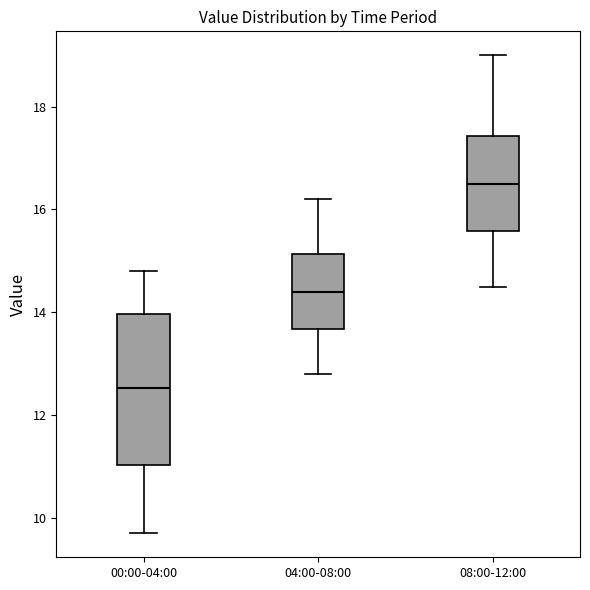

Which box has the lowest median line?

00:00-04:00